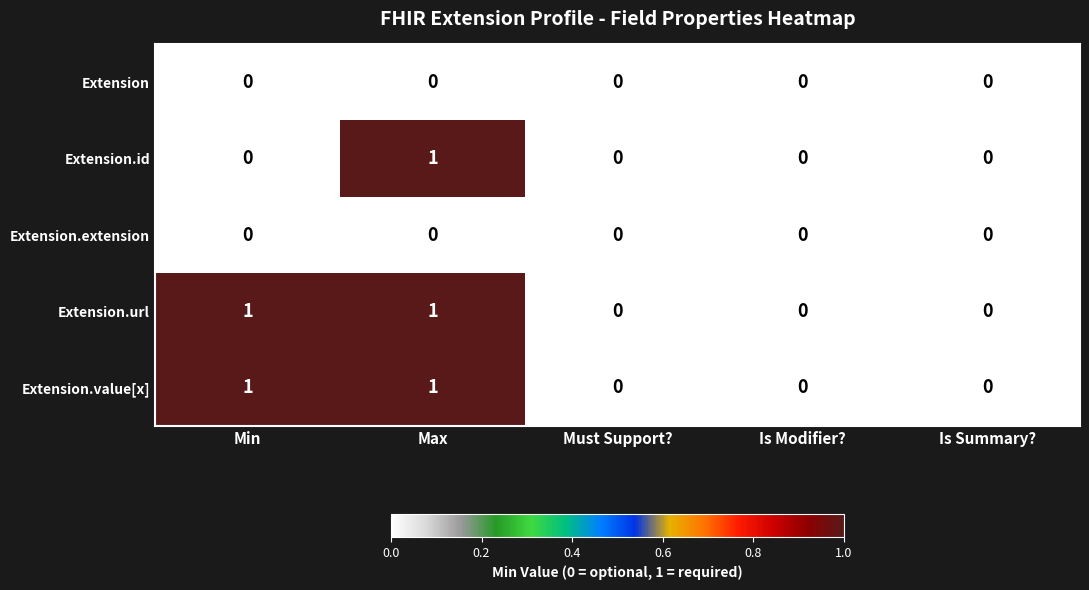

What is the spread (max minus min) of values at Min?

1